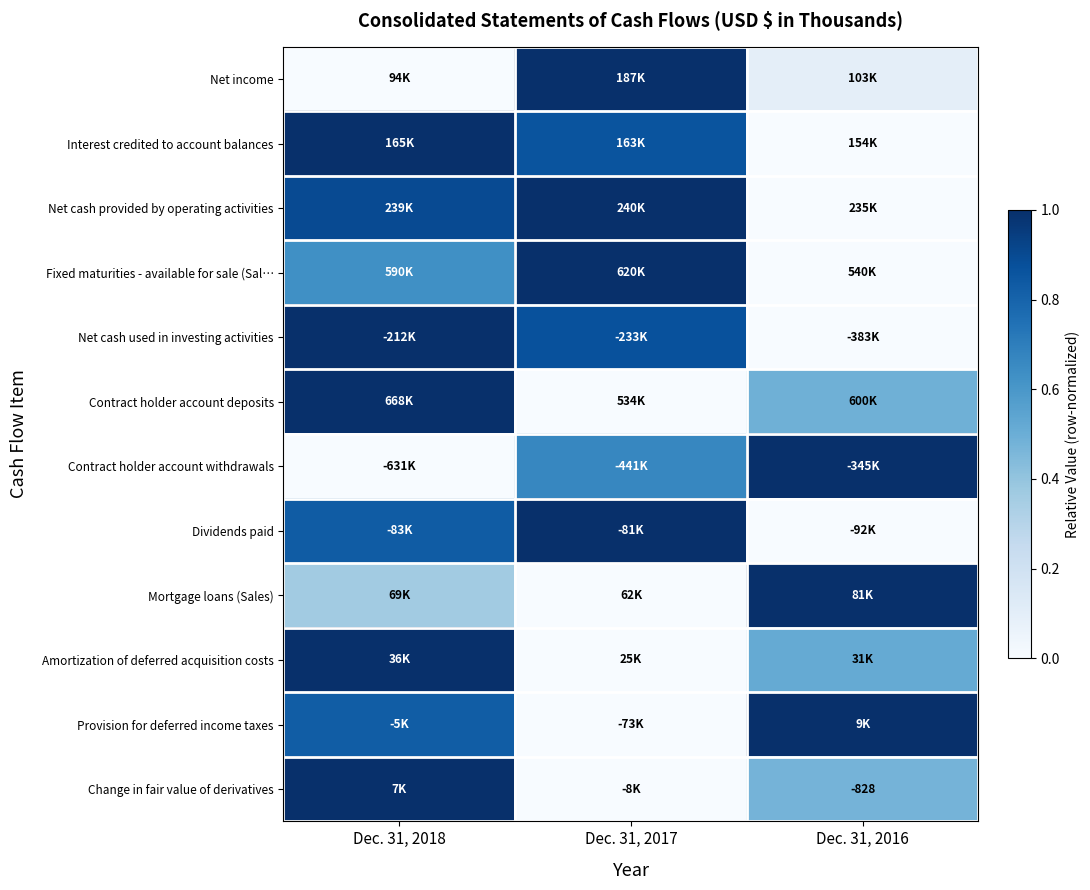

Count the number of categories in the chart.

3